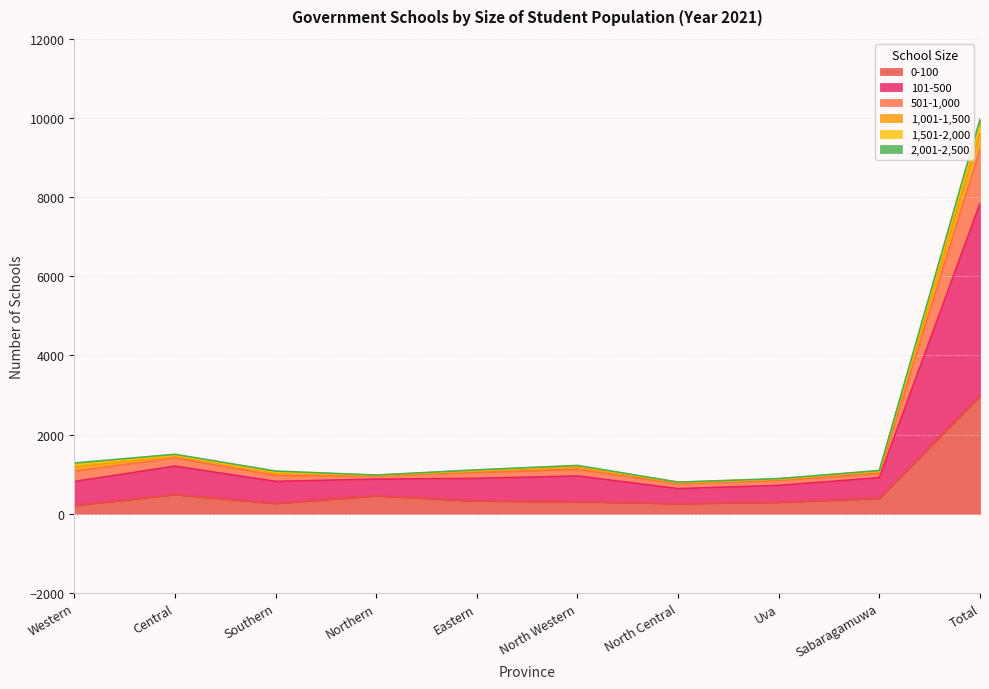

At which category is the sum across all series the highest?

Total